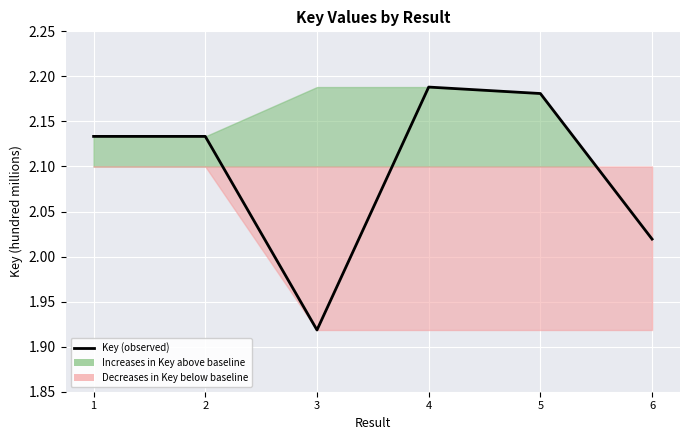

True or false: the data shows 1.9 at 3.

True